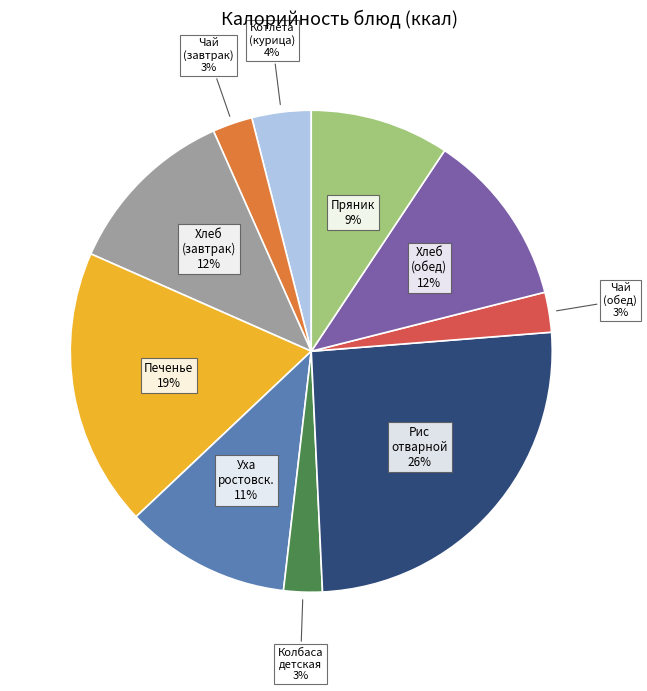

Is the sum of Печенье and Чай (обед) greater than half?

No